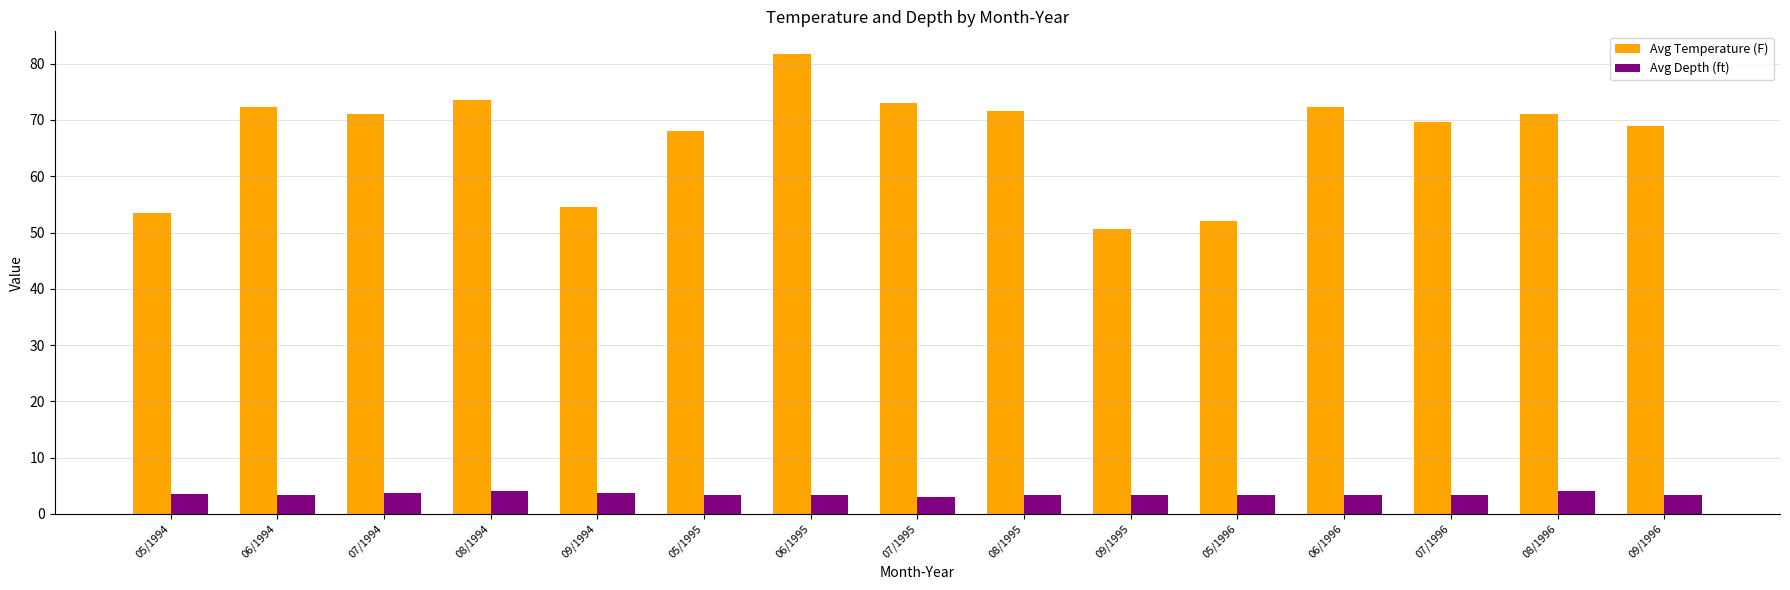

What is the label of the 15th bar from the right?

05/1994